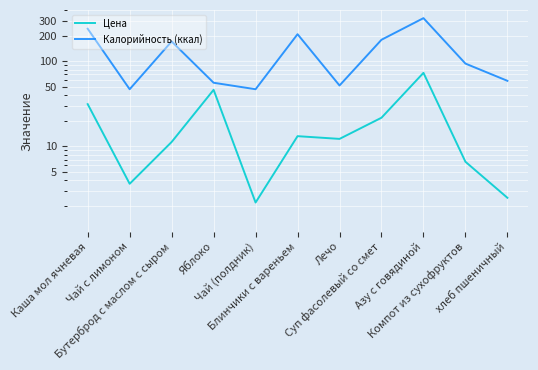

Which category has the lowest value in the Калорийность (ккал) series?

Чай с лимоном